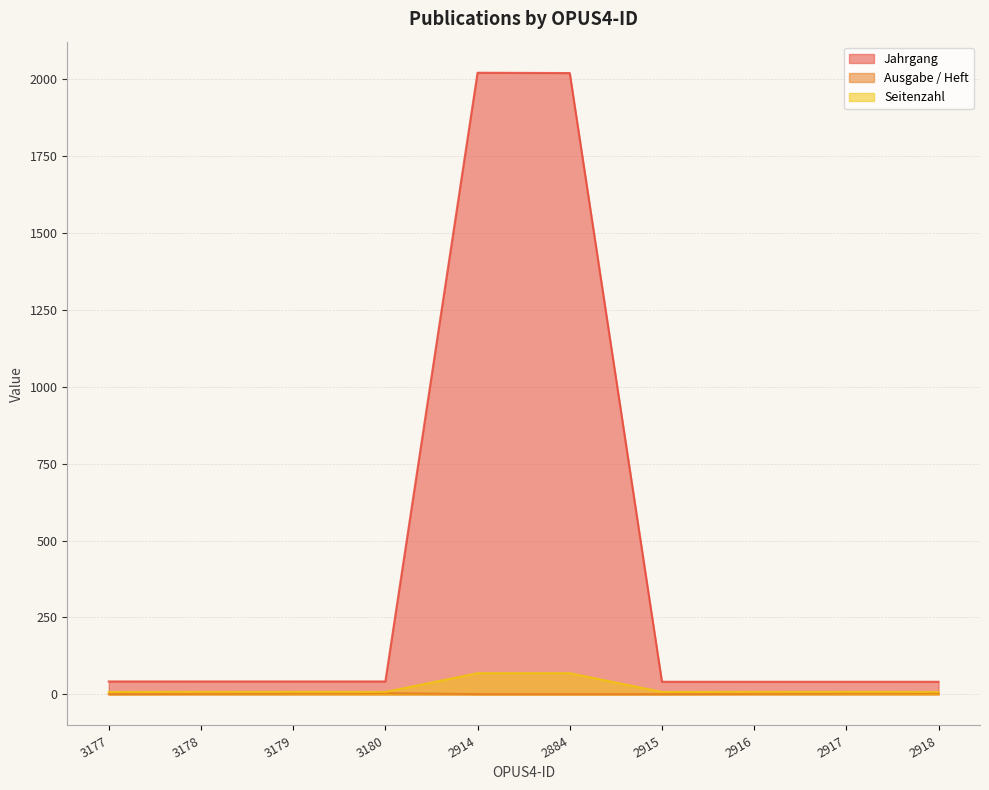

What is the highest value of the Ausgabe / Heft series?

4